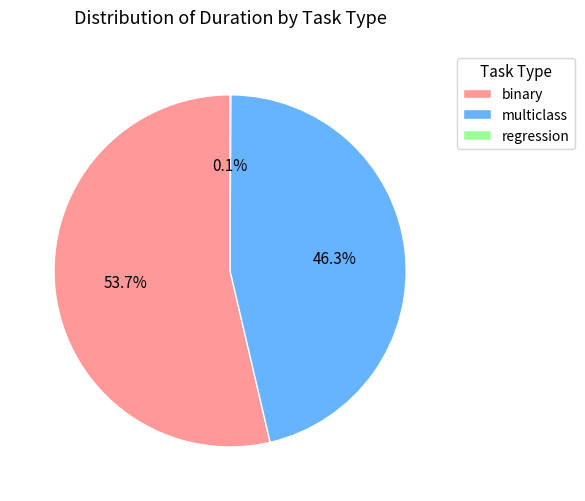

Between multiclass and binary, which is larger?

binary